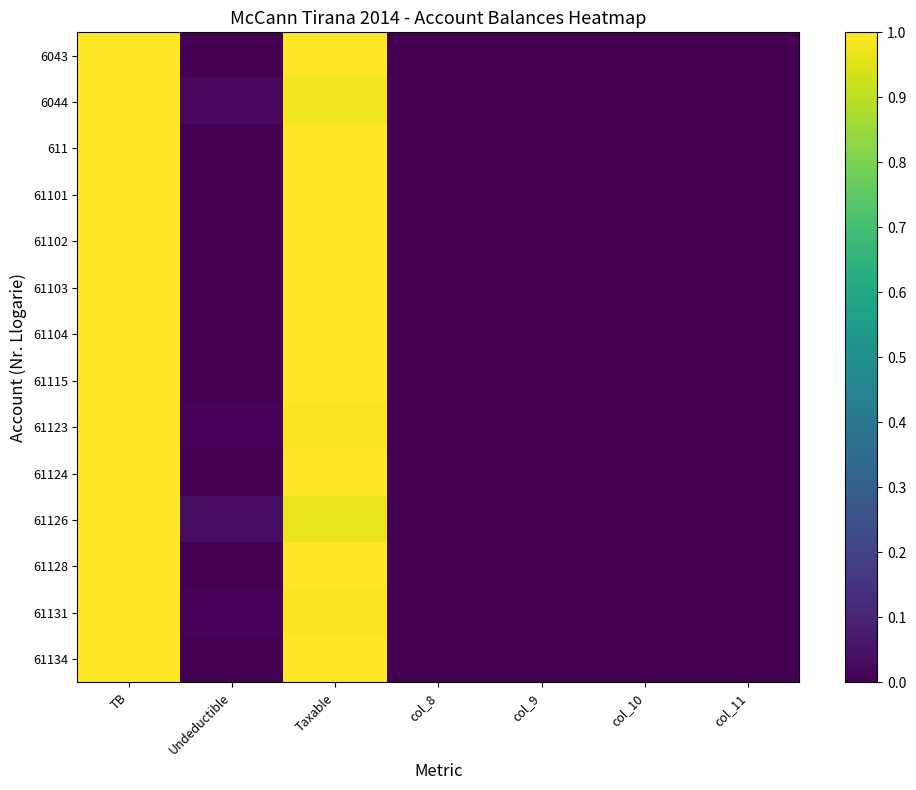

Reading left to right, list all the values displayed in this chart.

6043: TB=1.0	Undeductible=0.0	Taxable=1.0	col_8=0.0	col_9=0.0	col_10=0.0	col_11=0.0
6044: TB=1.0	Undeductible=0.0	Taxable=1.0	col_8=0.0	col_9=0.0	col_10=0.0	col_11=0.0
611: TB=1.0	Undeductible=0.0	Taxable=1.0	col_8=0.0	col_9=0.0	col_10=0.0	col_11=0.0
61101: TB=1.0	Undeductible=0.0	Taxable=1.0	col_8=0.0	col_9=0.0	col_10=0.0	col_11=0.0
61102: TB=1.0	Undeductible=0.0	Taxable=1.0	col_8=0.0	col_9=0.0	col_10=0.0	col_11=0.0
61103: TB=1.0	Undeductible=0.0	Taxable=1.0	col_8=0.0	col_9=0.0	col_10=0.0	col_11=0.0
61104: TB=1.0	Undeductible=0.0	Taxable=1.0	col_8=0.0	col_9=0.0	col_10=0.0	col_11=0.0
61115: TB=1.0	Undeductible=0.0	Taxable=1.0	col_8=0.0	col_9=0.0	col_10=0.0	col_11=0.0
61123: TB=1.0	Undeductible=0.0	Taxable=1.0	col_8=0.0	col_9=0.0	col_10=0.0	col_11=0.0
61124: TB=1.0	Undeductible=0.0	Taxable=1.0	col_8=0.0	col_9=0.0	col_10=0.0	col_11=0.0
61126: TB=1.0	Undeductible=0.0	Taxable=1.0	col_8=0.0	col_9=0.0	col_10=0.0	col_11=0.0
61128: TB=1.0	Undeductible=0.0	Taxable=1.0	col_8=0.0	col_9=0.0	col_10=0.0	col_11=0.0
61131: TB=1.0	Undeductible=0.0	Taxable=1.0	col_8=0.0	col_9=0.0	col_10=0.0	col_11=0.0
61134: TB=1.0	Undeductible=0.0	Taxable=1.0	col_8=0.0	col_9=0.0	col_10=0.0	col_11=0.0